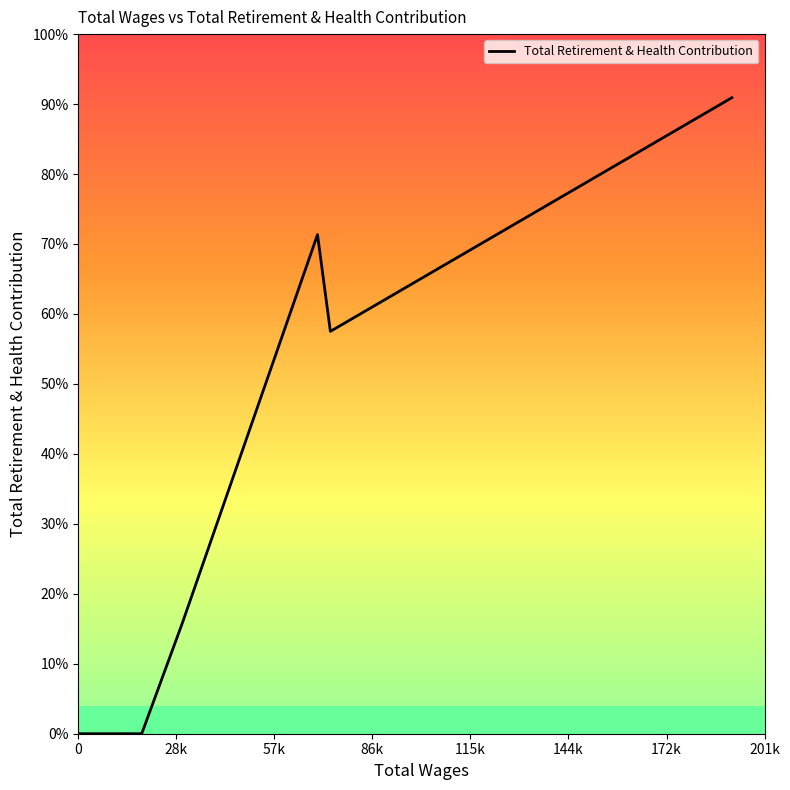

Does the chart display data point markers on the line(s)?

No